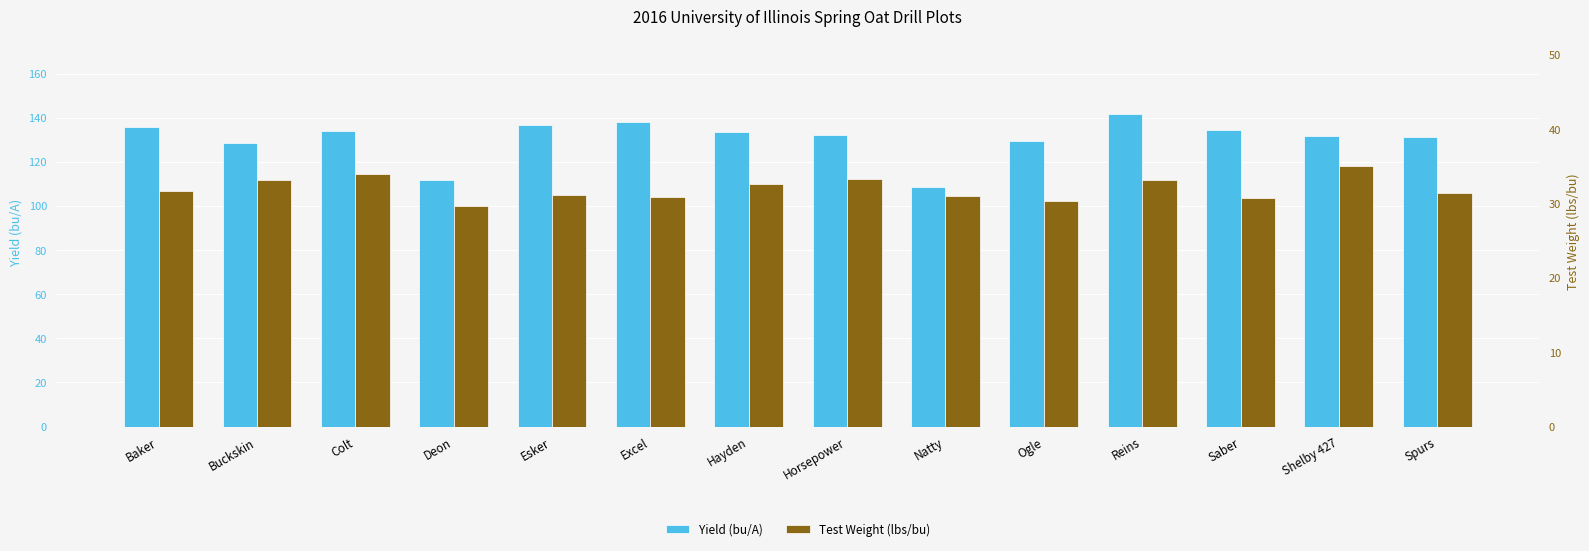

What is the lowest value of the Test Weight (lbs/bu) series?

29.6